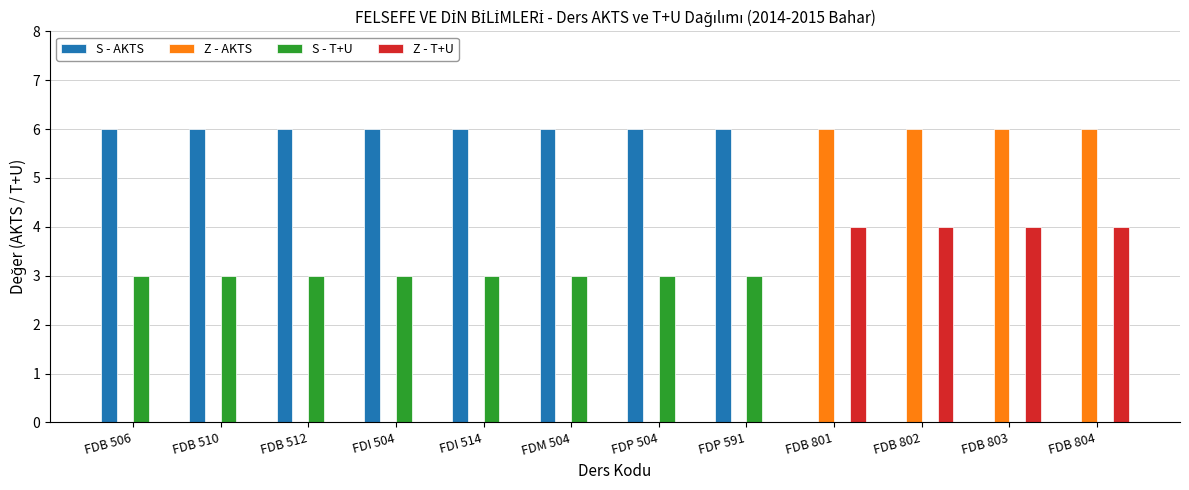

What is the greatest value displayed?

6